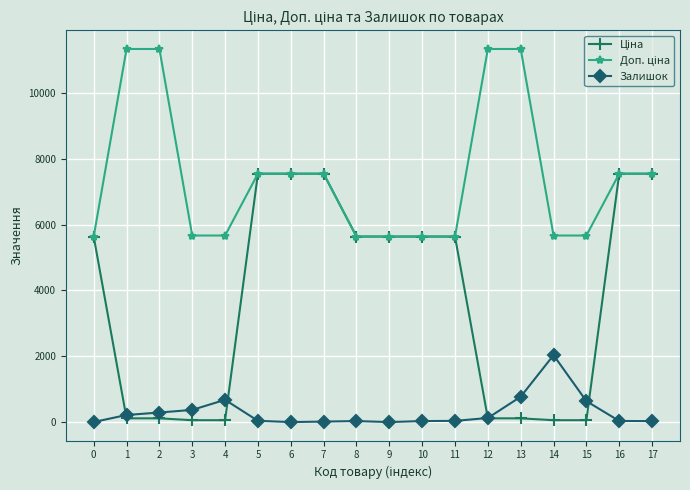

What is the value of the Залишок point at the 9th from the left?

30.0